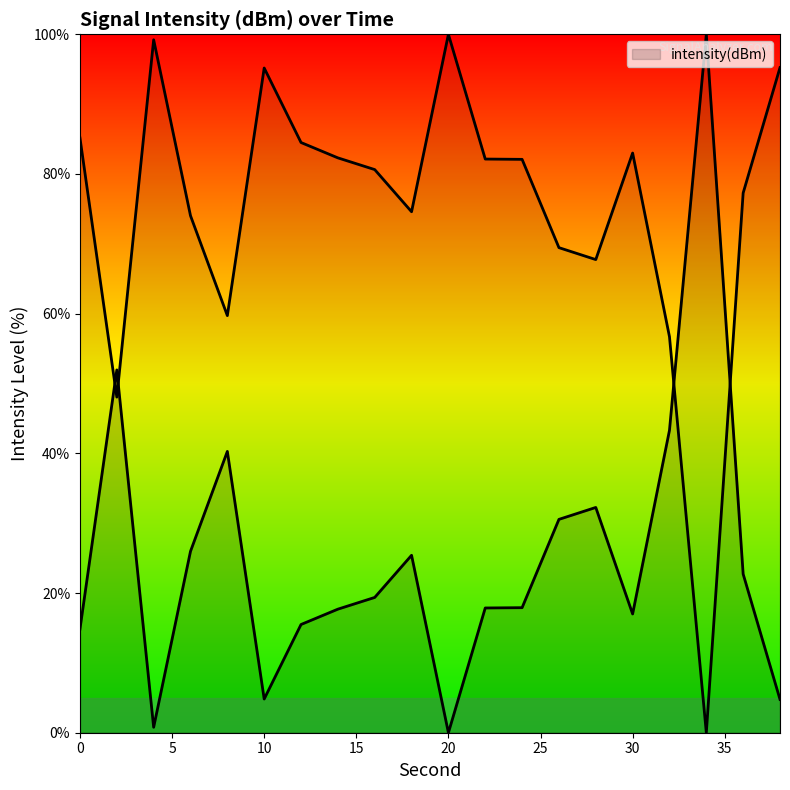

At which label does the data first exceed 19?

2